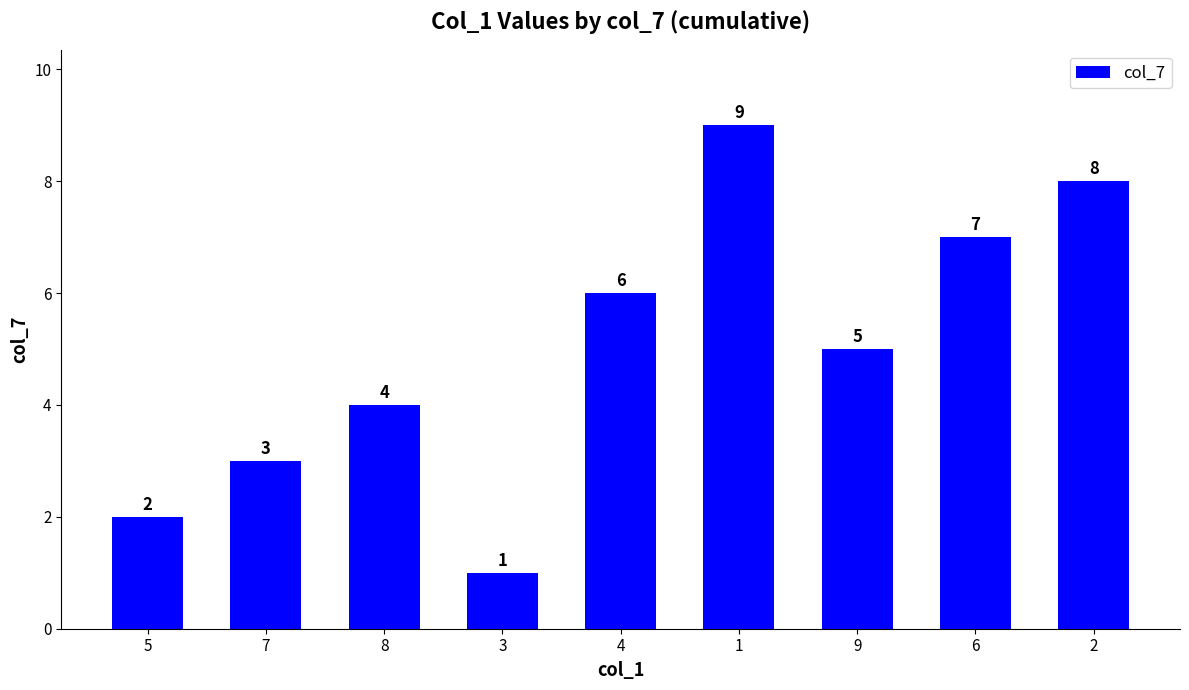

List the labels in order of value, smallest first.

3, 5, 7, 8, 9, 4, 6, 2, 1